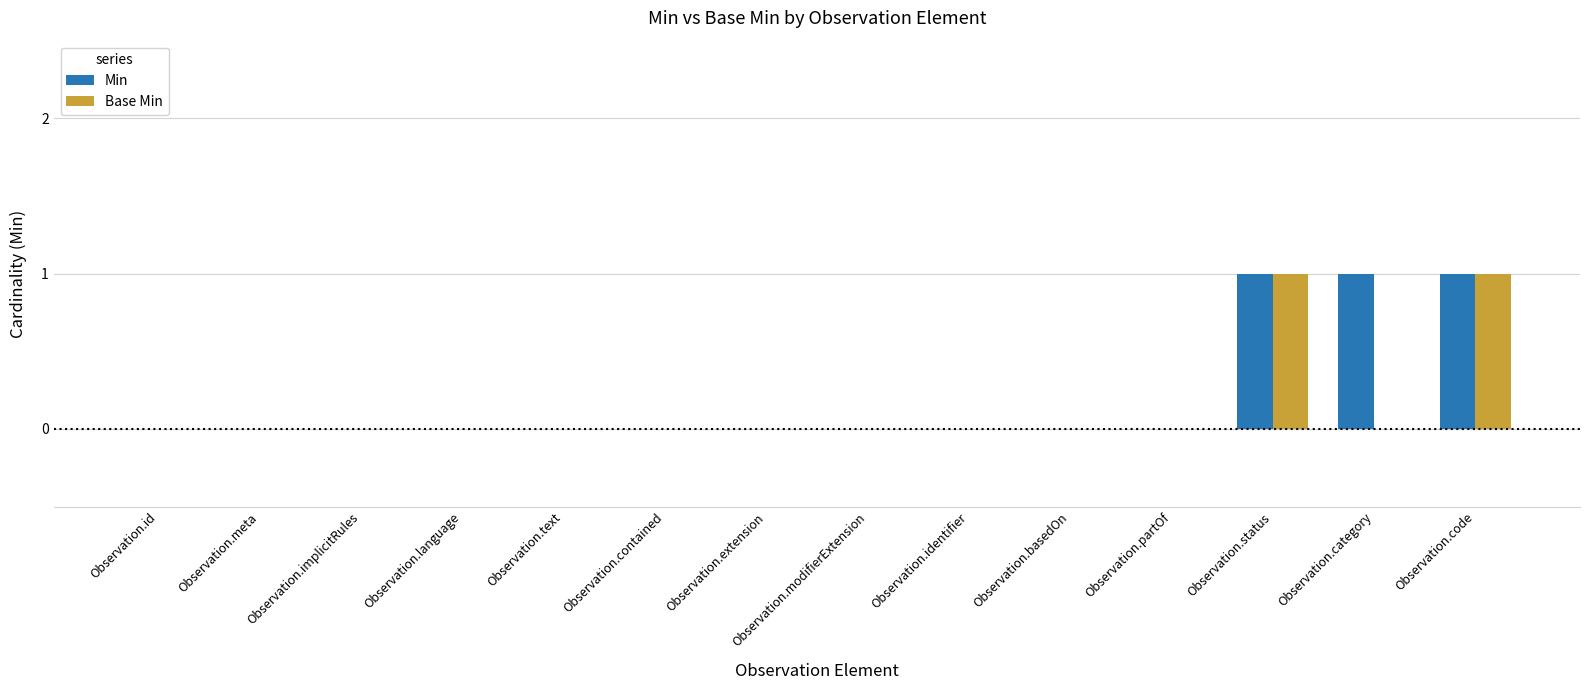

What is the sum of all Min values?

3